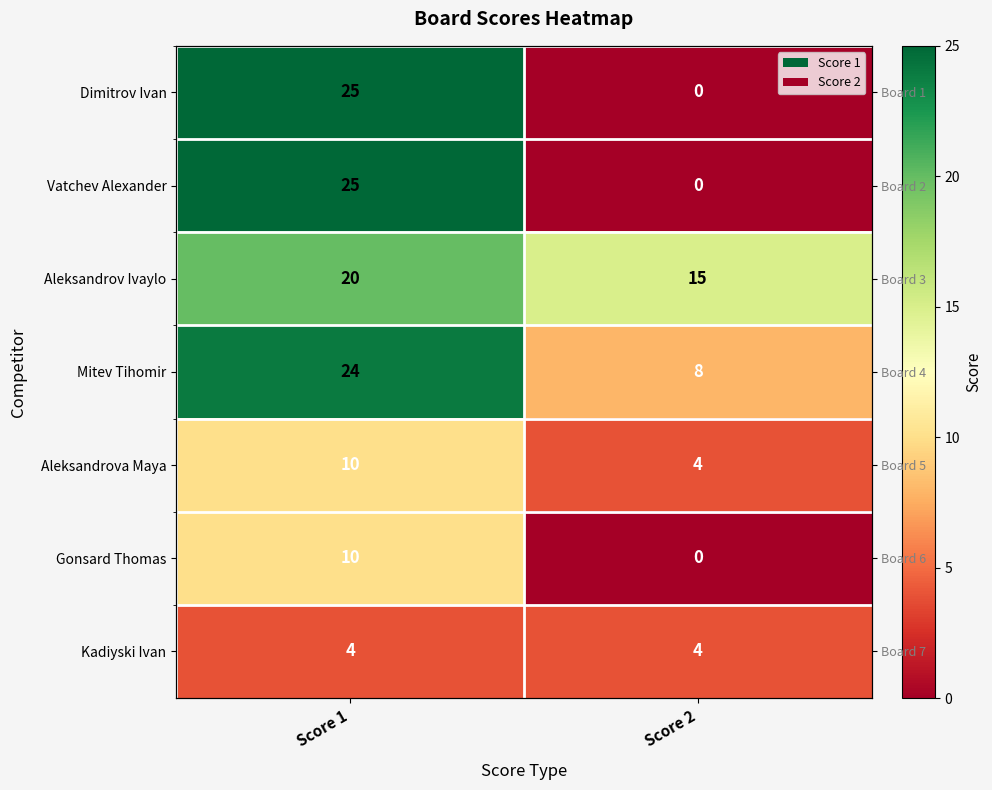

Which label corresponds to the smallest value in the chart?

Score 2